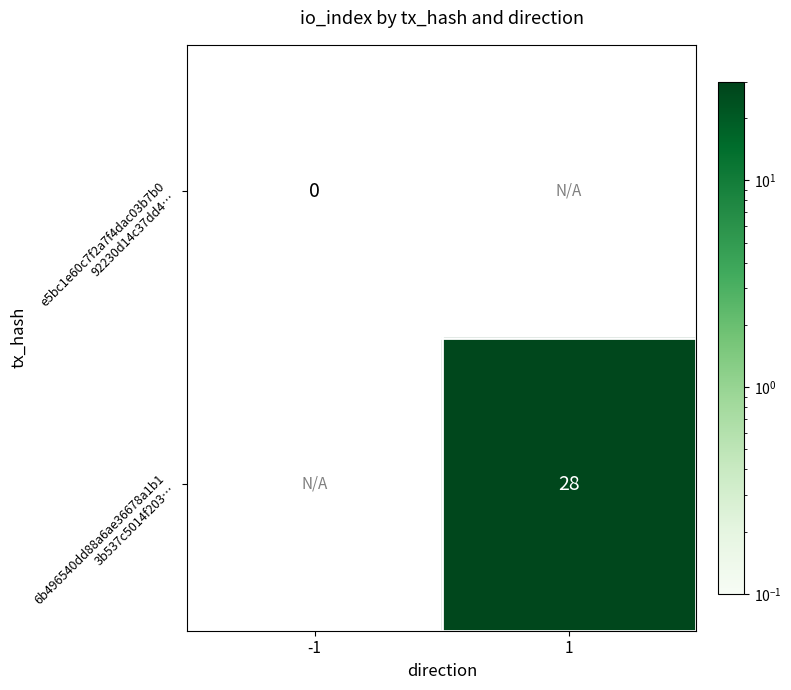

At how many categories does at least one series exceed 19?

1